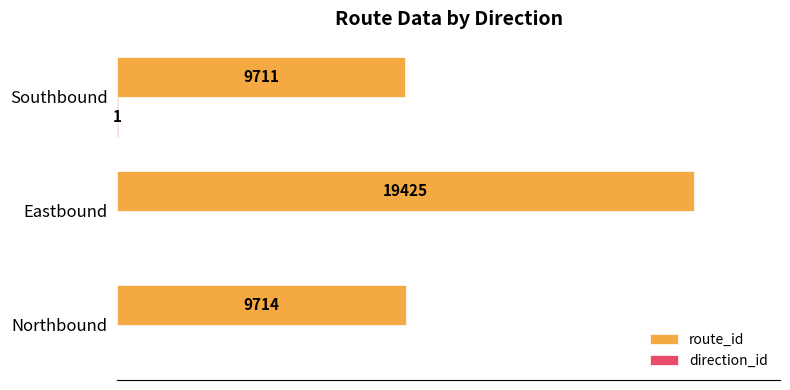

Which series changed the most between Northbound and Southbound?

route_id